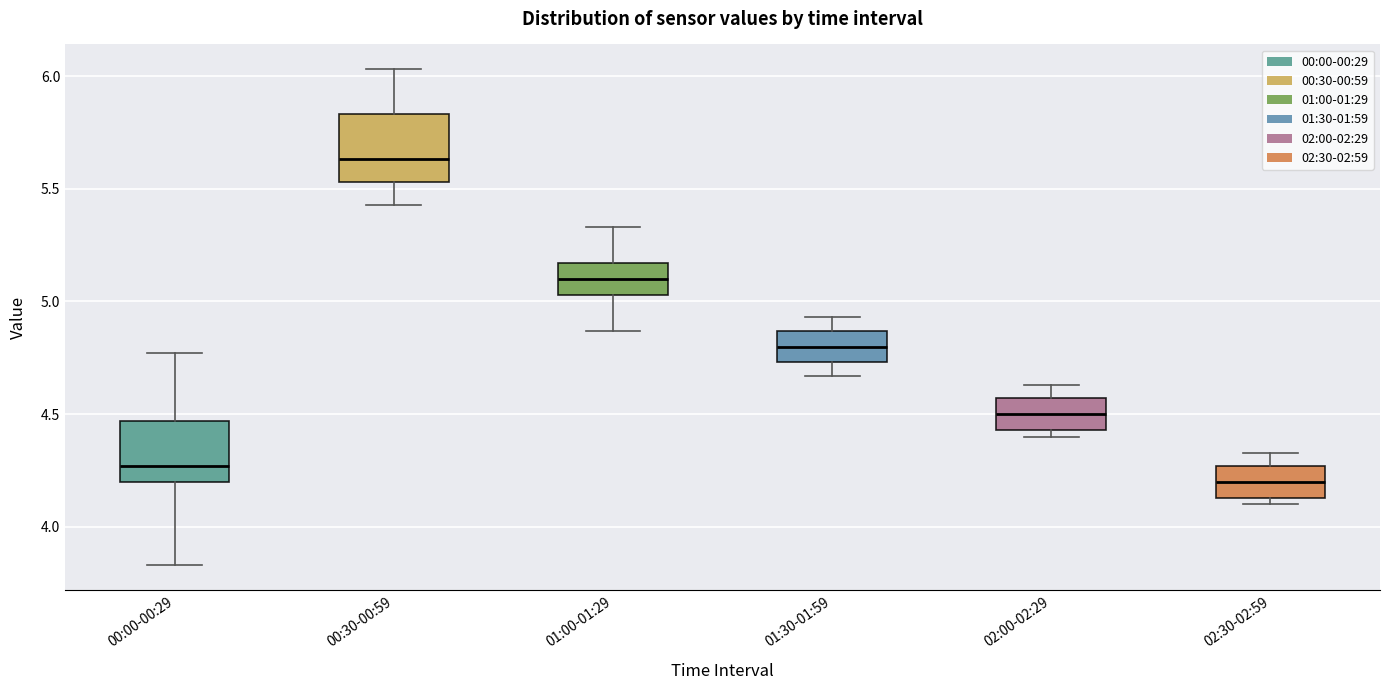

Which box's median line is the lowest?

02:30-02:59